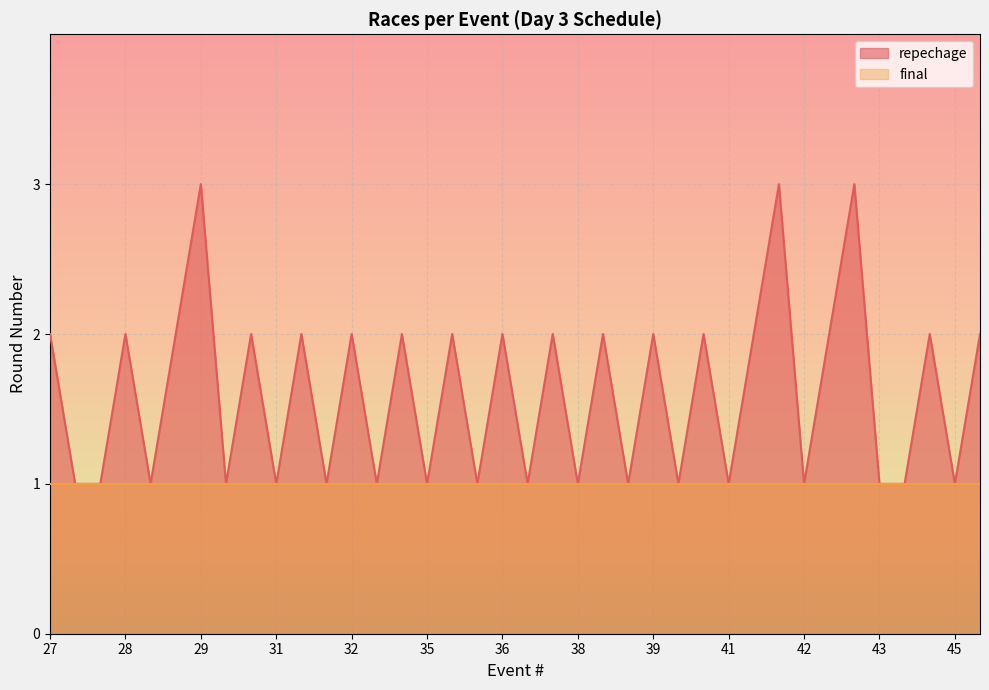

How many interior local valleys (lower than both neighbors) does the data have?

14